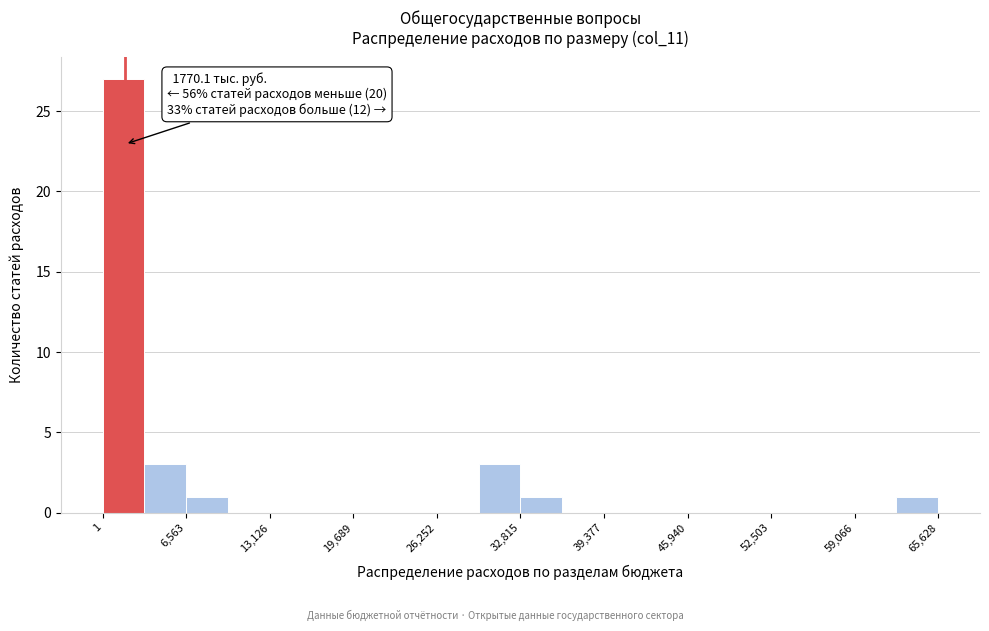

Read against the x-axis, roughly where is the centre of the tallest bar?

2000